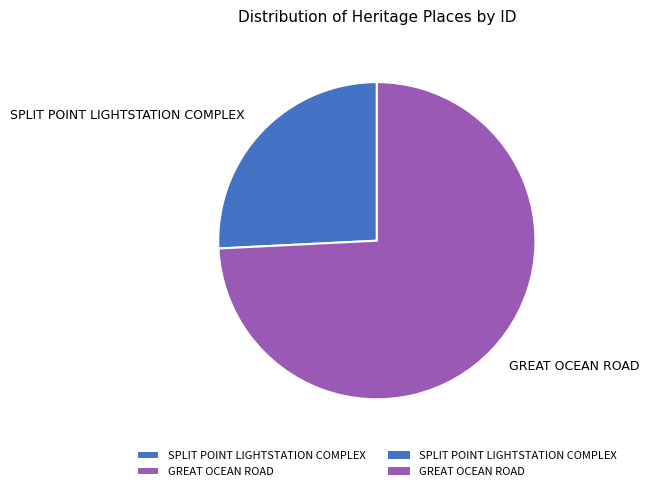

Which has a higher value, GREAT OCEAN ROAD or SPLIT POINT LIGHTSTATION COMPLEX?

GREAT OCEAN ROAD